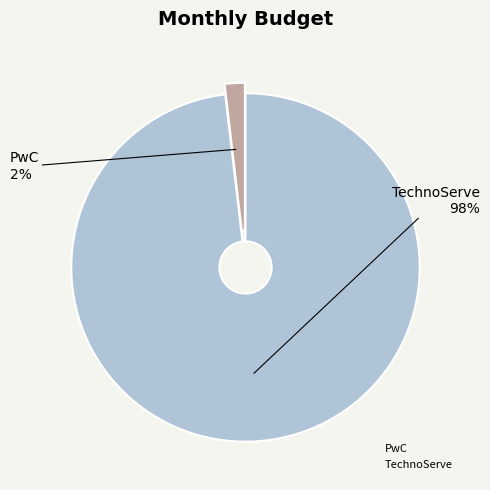

Combined, do PwC and TechnoServe account for over 50%?

Yes